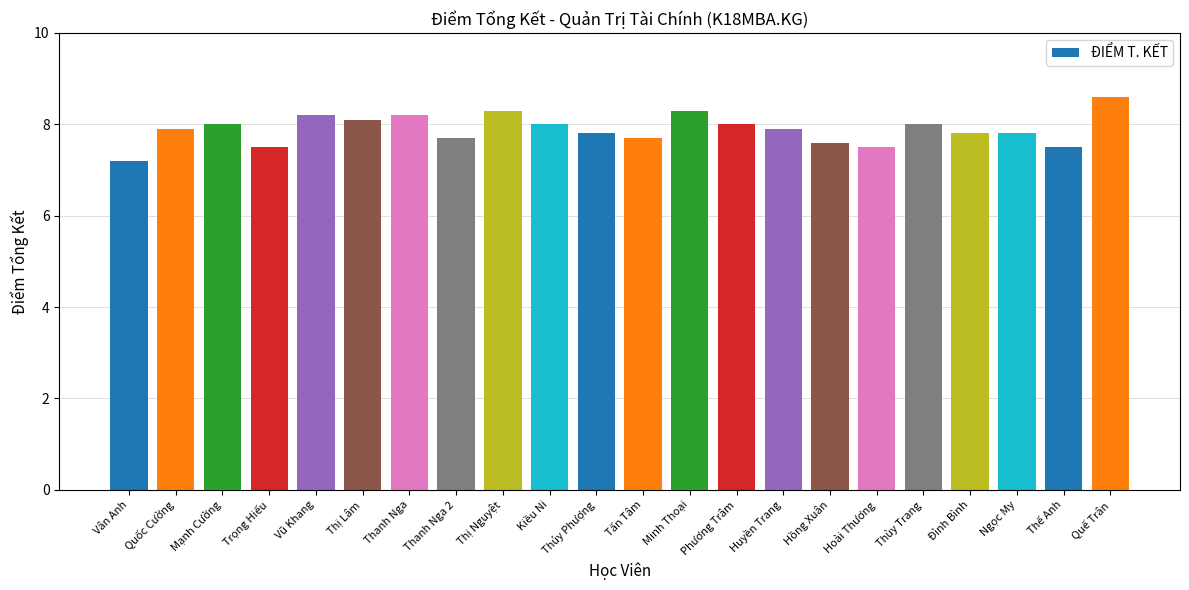

What is the difference between the second highest and second lowest values?

0.8